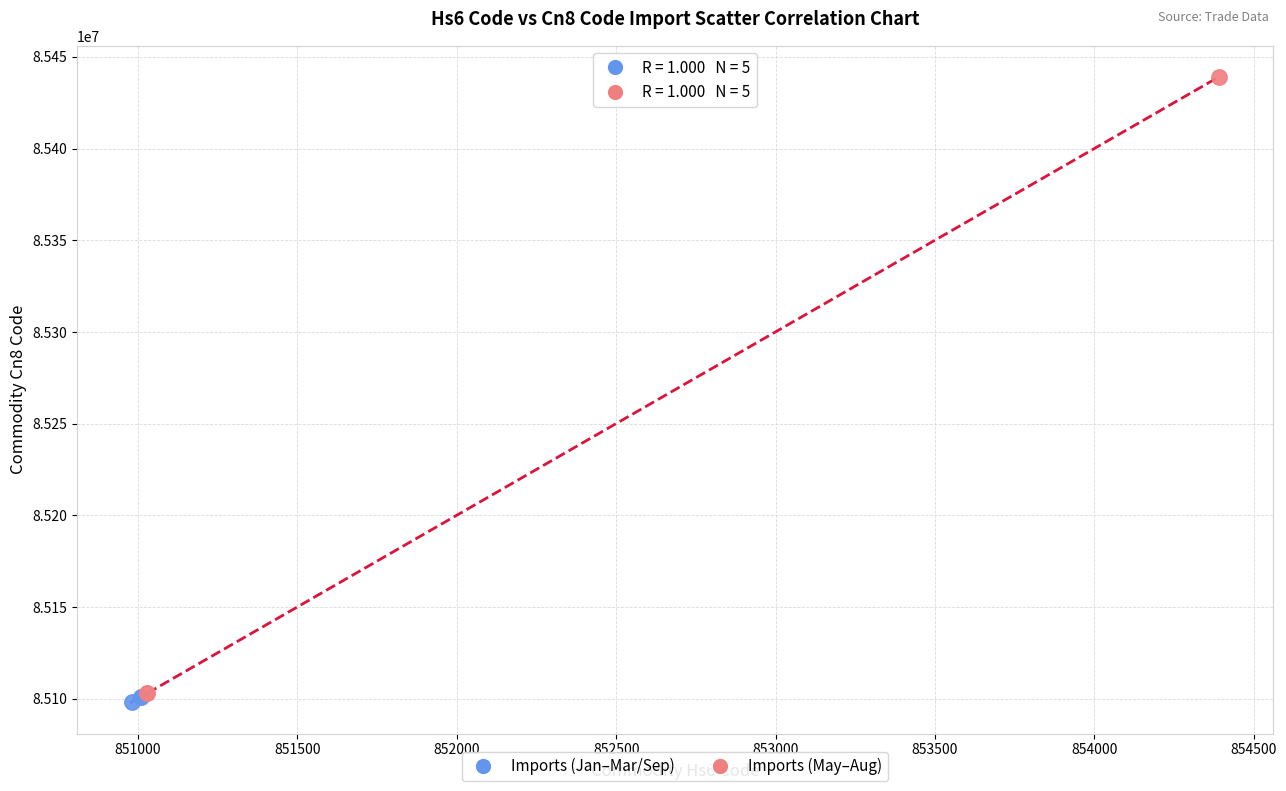

Which series contains the highest Y value?

Imports (May–Aug)